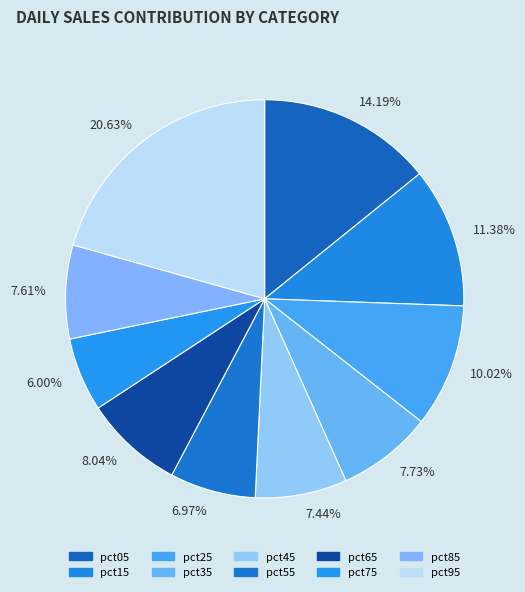

Count the number of slices in the pie.

10